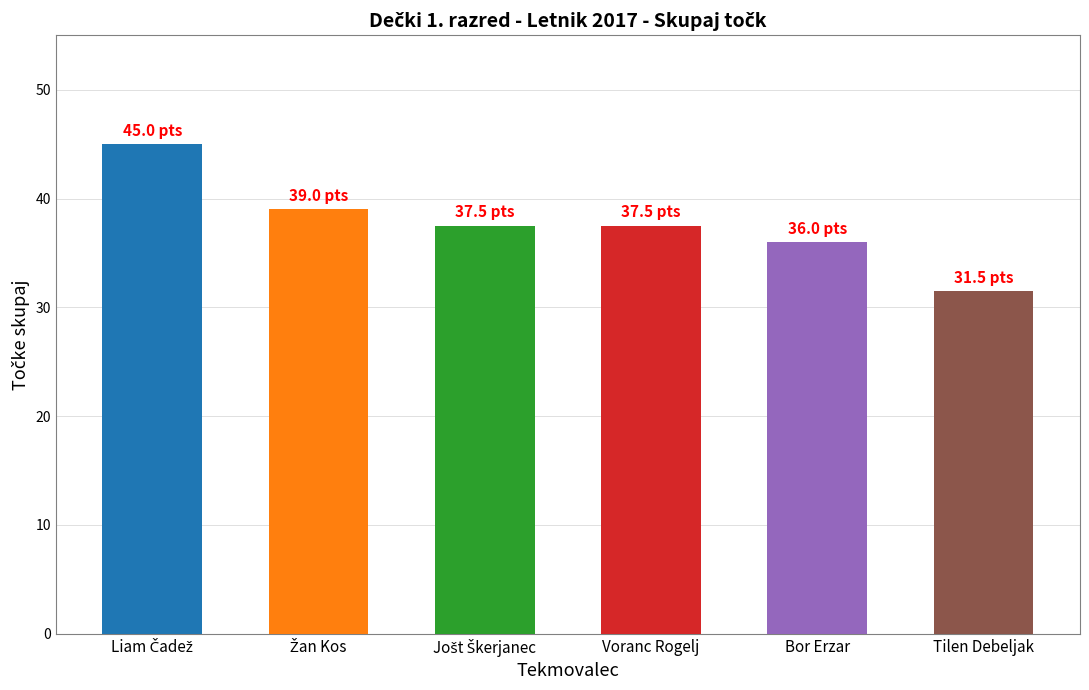

Approximately how many times larger is the value at Tilen Debeljak compared to Bor Erzar?

0.9